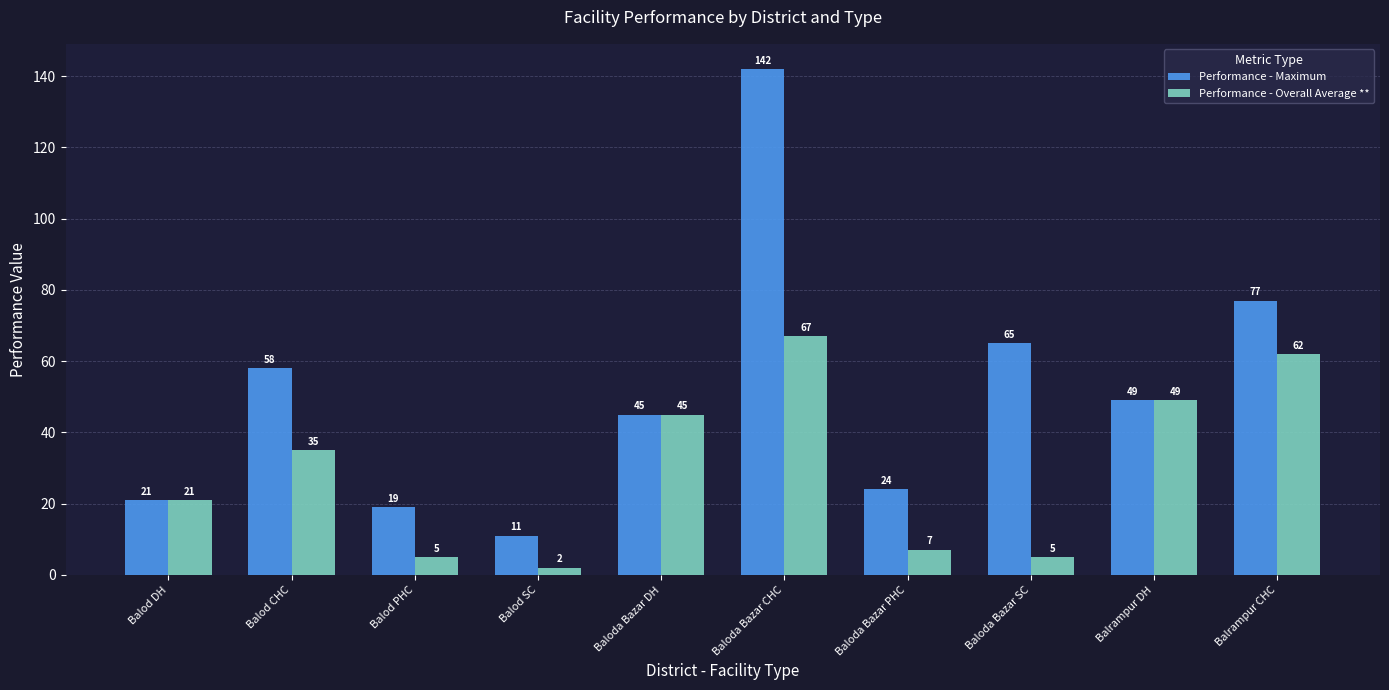

Count the number of data series in this chart.

2